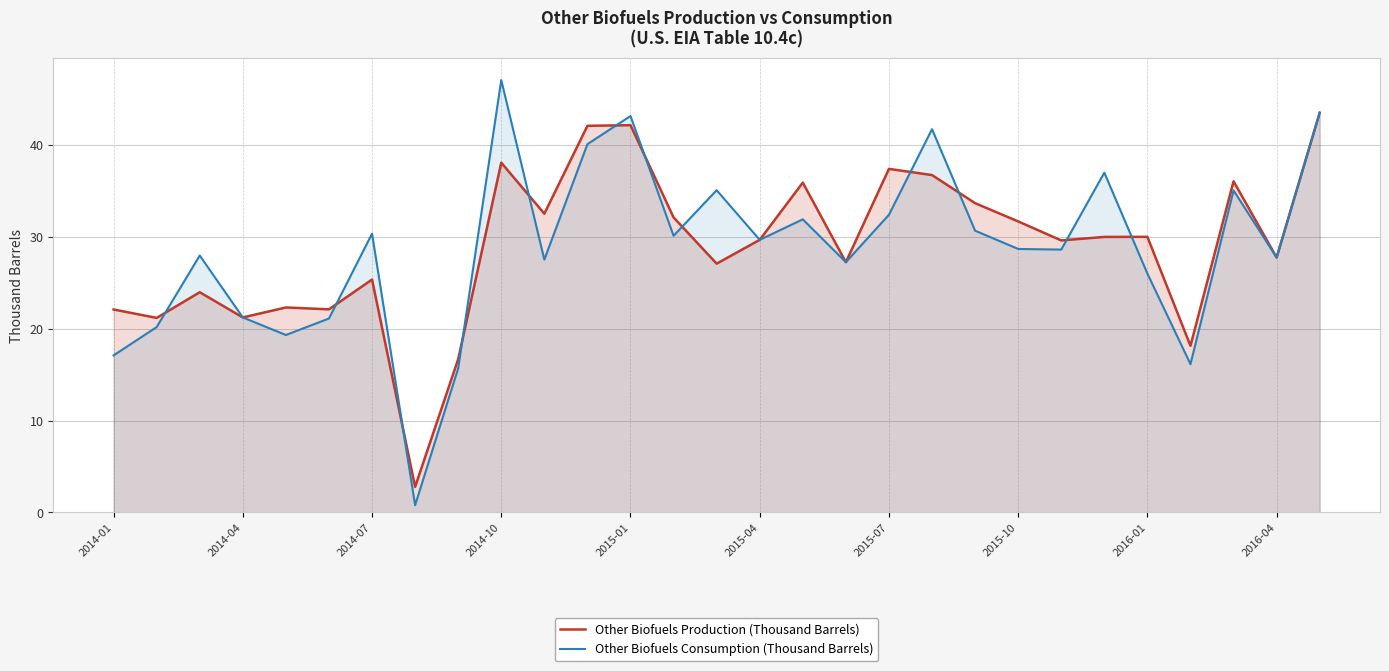

How many intersections are there between Other Biofuels Consumption (Thousand Barrels) and Other Biofuels Production (Thousand Barrels)?

12